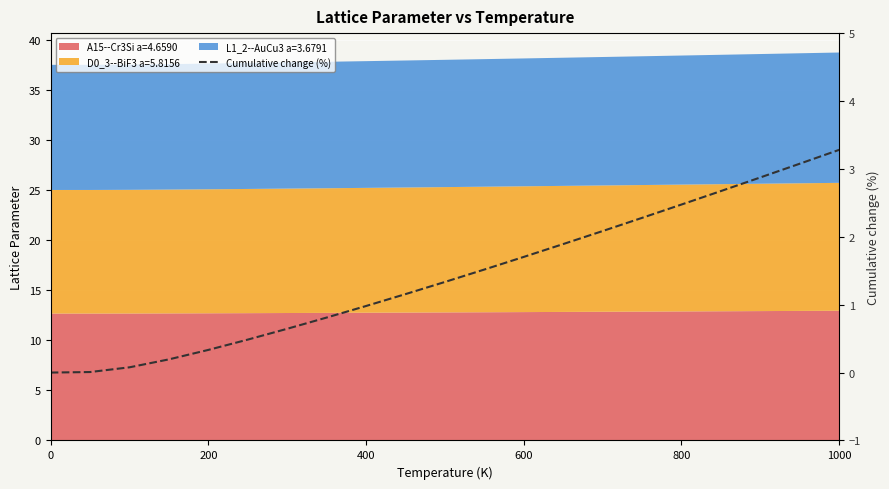

Where is the data nearest to the value 1?

400